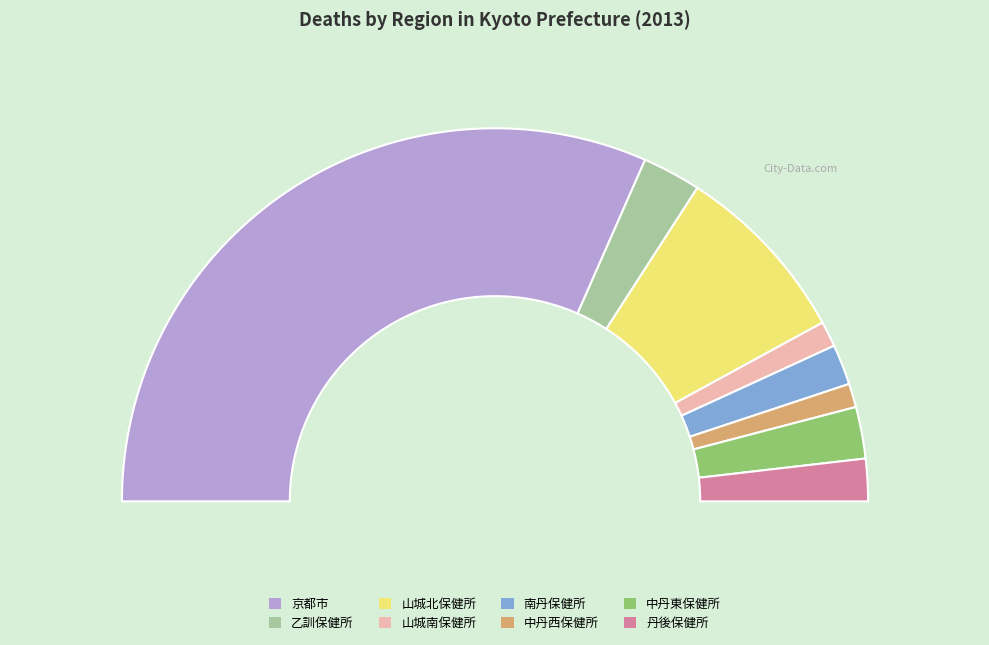

Is 京都市 the majority of the pie?

Yes